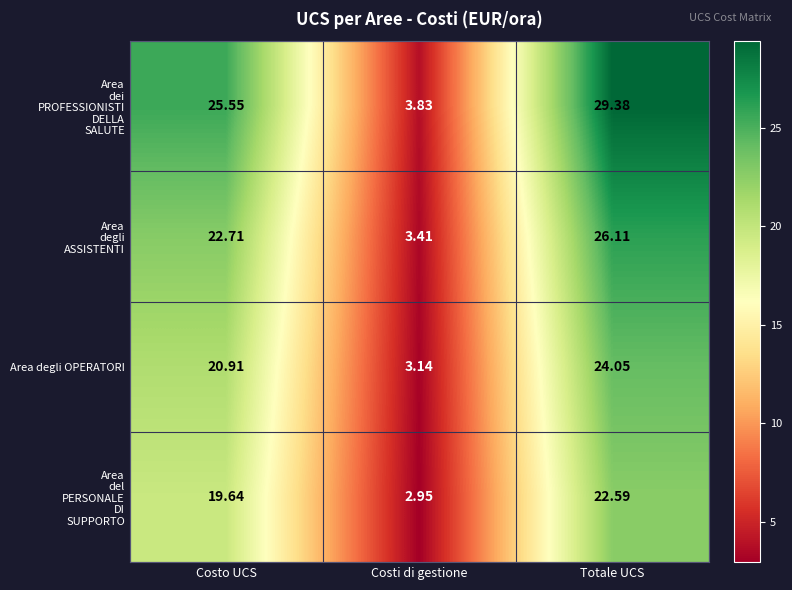

At which label is Area degli OPERATORI closest to 13?

Costo UCS